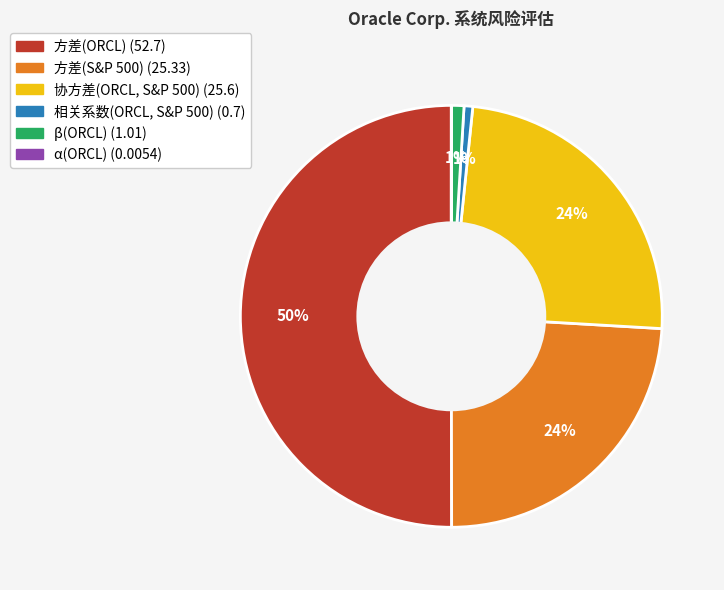

Between 方差(ORCL) and 相关系数(ORCL, S&P 500), which is larger?

方差(ORCL)